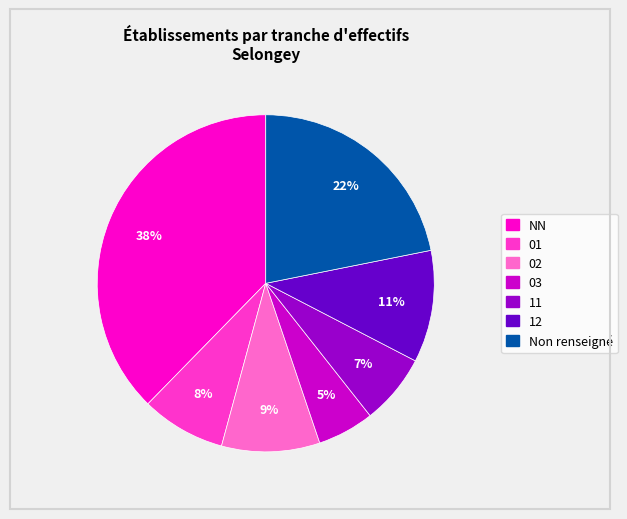

Between 02 and NN, which is larger?

NN